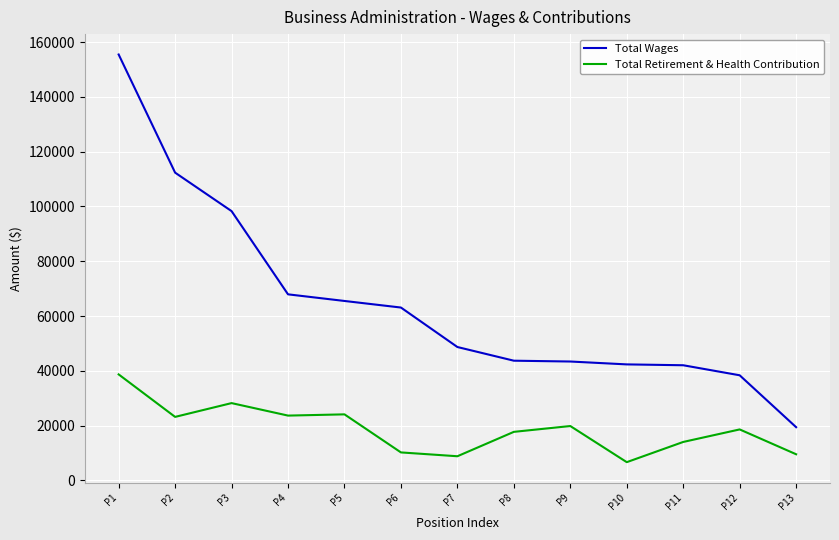

True or false: Total Wages and Total Retirement & Health Contribution intersect in this chart.

False